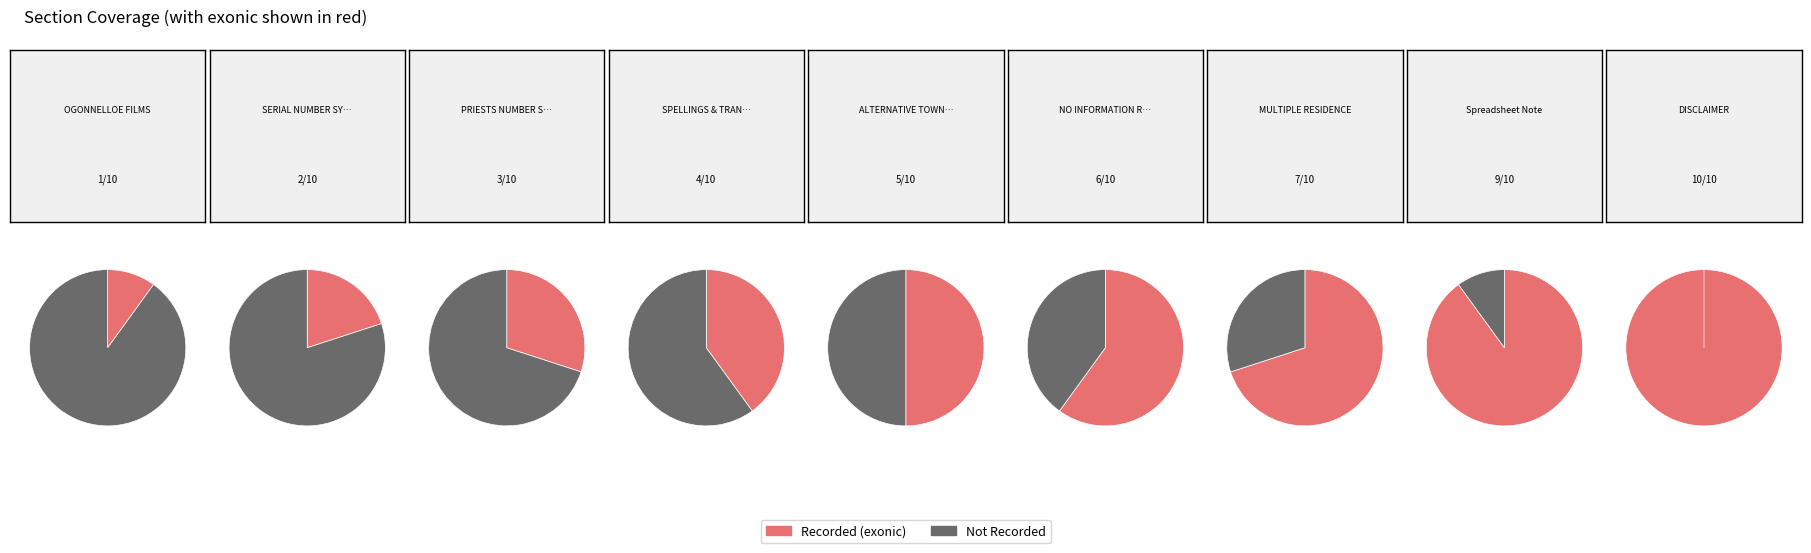

True or false: ALTERNATIVE TOWNSHIPS accounts for 6% of the total.

False